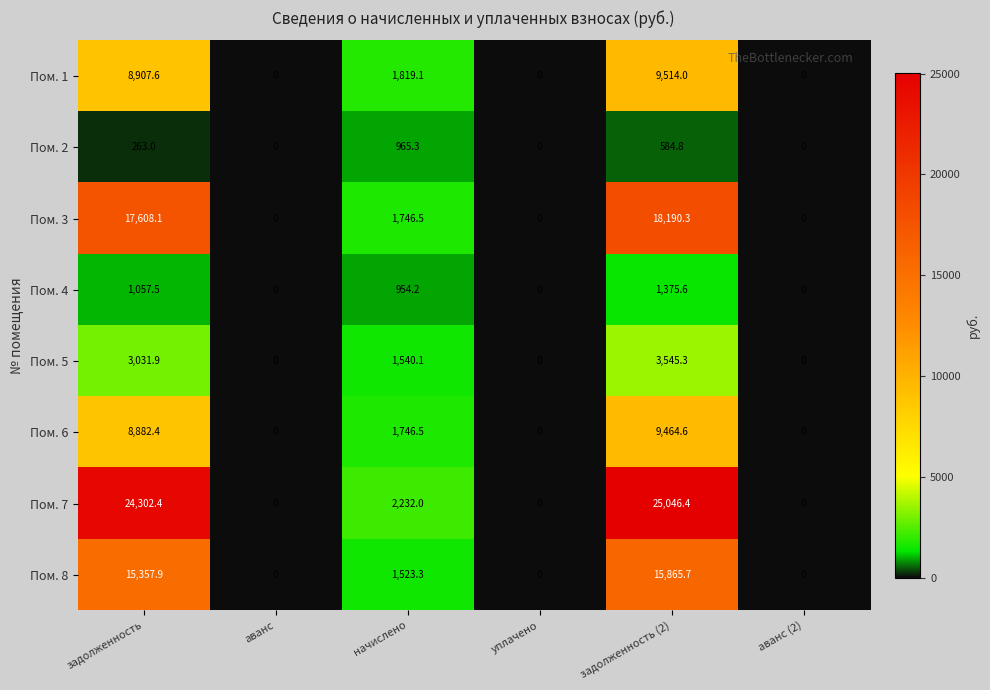

What is the sum of the Пом. 4 values at аванс and начислено?

954.2